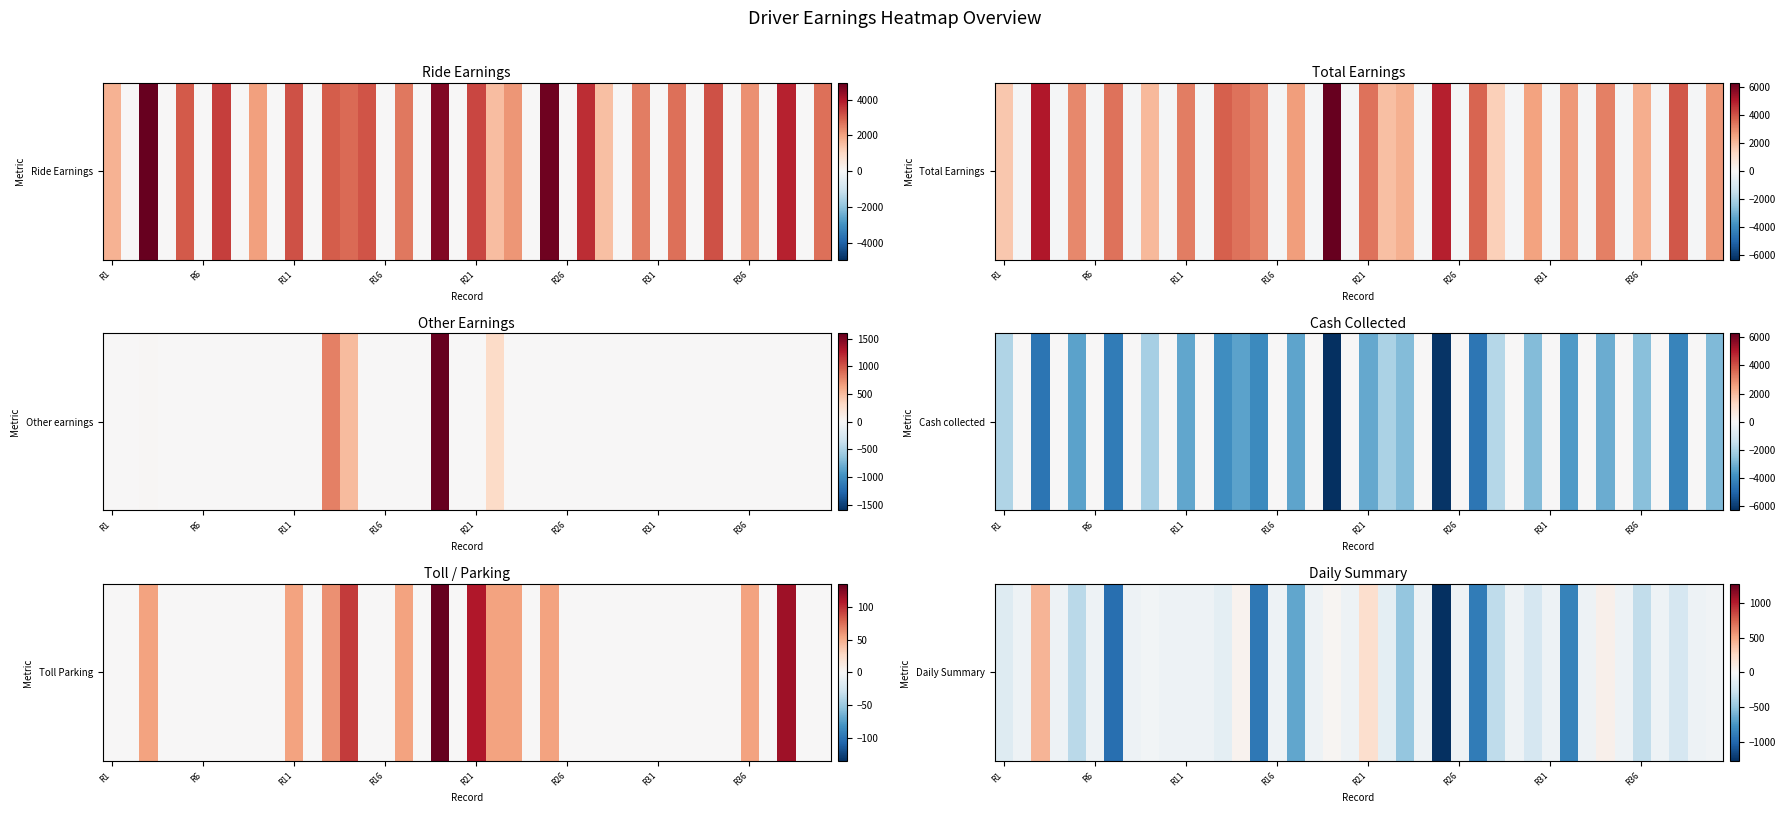

How many values are below -60?

16